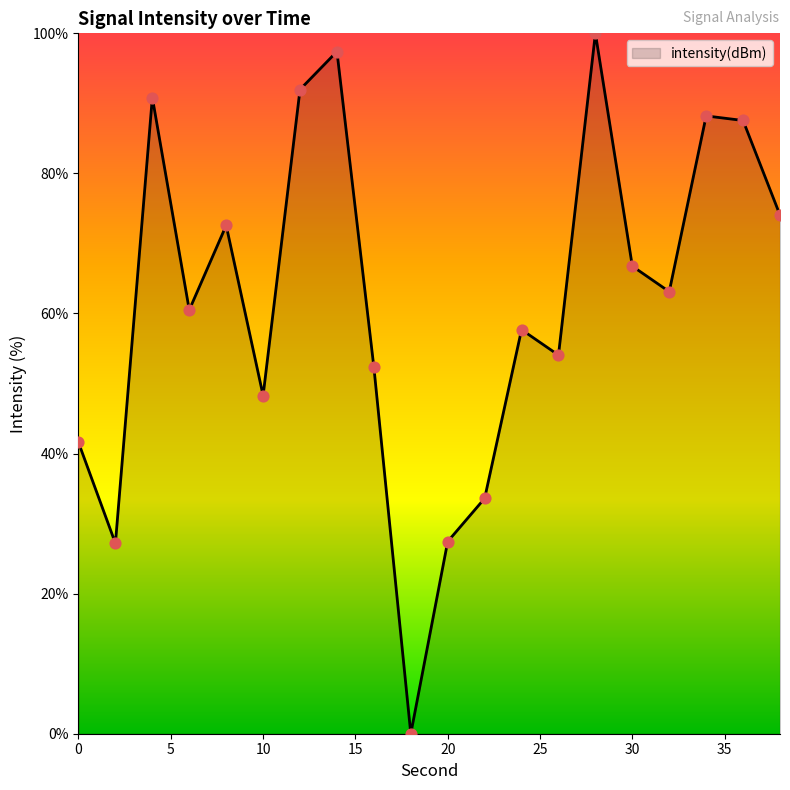

What is the difference between the maximum and minimum values?

100.0